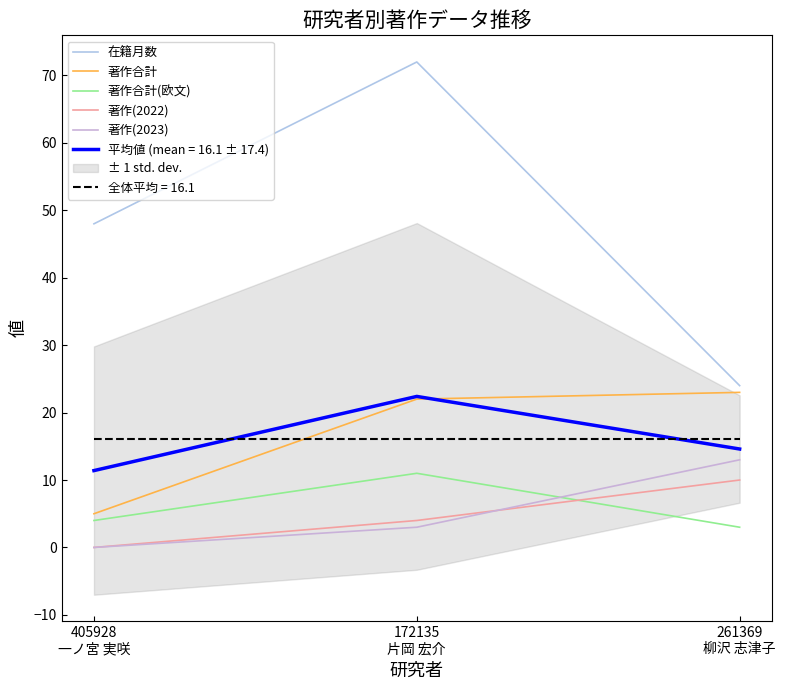

Reading right to left, transcribe all the data shown in this chart.

在籍月数: 24	72	48
著作合計: 23	22	5
著作合計(欧文): 3	11	4
著作(2022): 10	4	0
著作(2023): 13	3	0